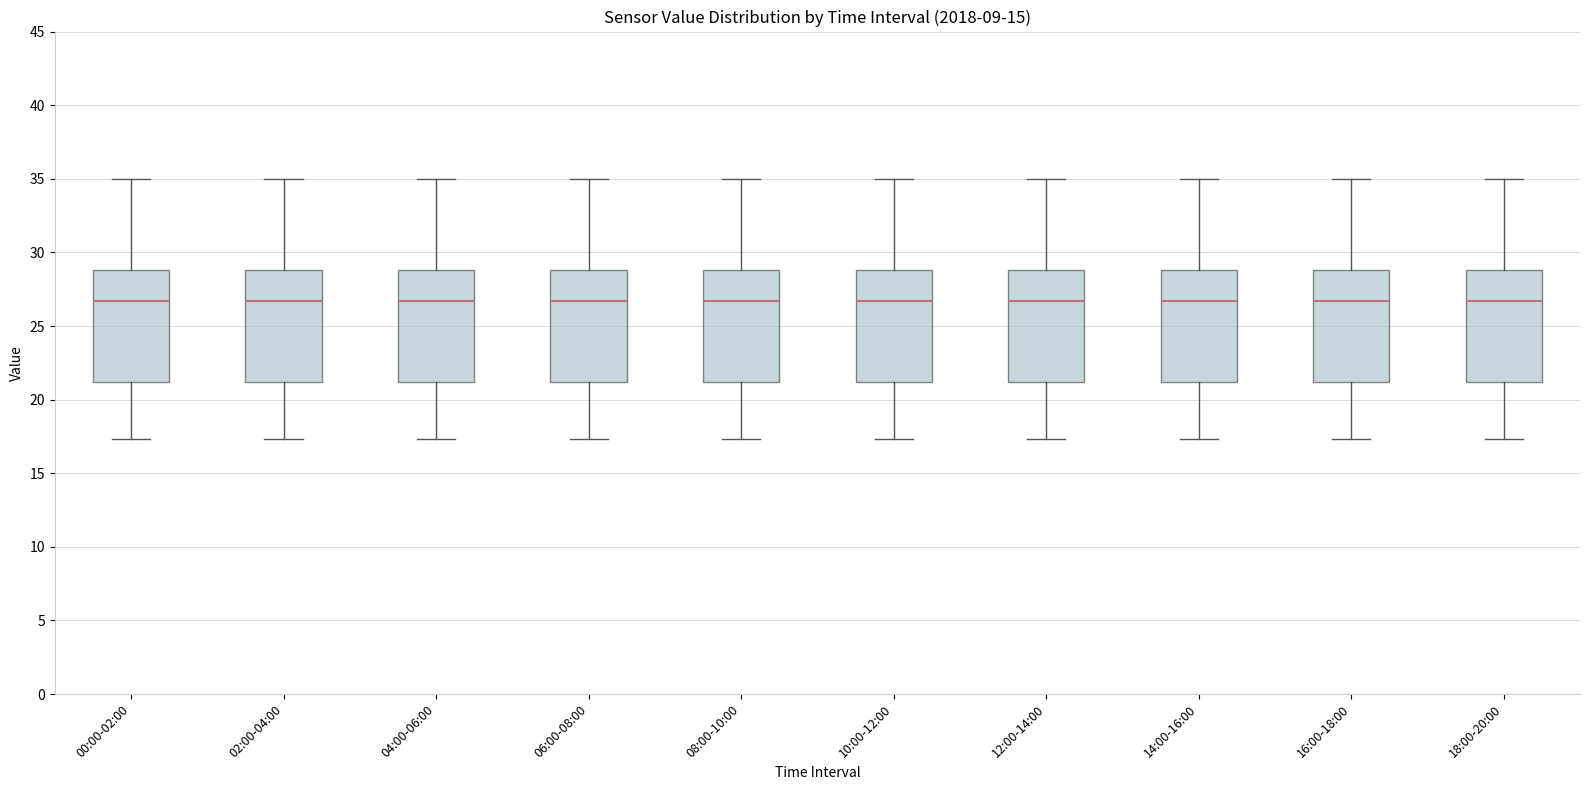

Reading left to right, read every box against the y-axis: the position of its median line, the range the box covers, and the ends of its whiskers. The values are not printed on the chart, so give them approximately, as read against the axis.

00:00-02:00: median 26.5, box 21.0 to 29.0, whiskers 17.5 to 35.0
02:00-04:00: median 26.5, box 21.0 to 29.0, whiskers 17.5 to 35.0
04:00-06:00: median 26.5, box 21.0 to 29.0, whiskers 17.5 to 35.0
06:00-08:00: median 26.5, box 21.0 to 29.0, whiskers 17.5 to 35.0
08:00-10:00: median 26.5, box 21.0 to 29.0, whiskers 17.5 to 35.0
10:00-12:00: median 26.5, box 21.0 to 29.0, whiskers 17.5 to 35.0
12:00-14:00: median 26.5, box 21.0 to 29.0, whiskers 17.5 to 35.0
14:00-16:00: median 26.5, box 21.0 to 29.0, whiskers 17.5 to 35.0
16:00-18:00: median 26.5, box 21.0 to 29.0, whiskers 17.5 to 35.0
18:00-20:00: median 26.5, box 21.0 to 29.0, whiskers 17.5 to 35.0